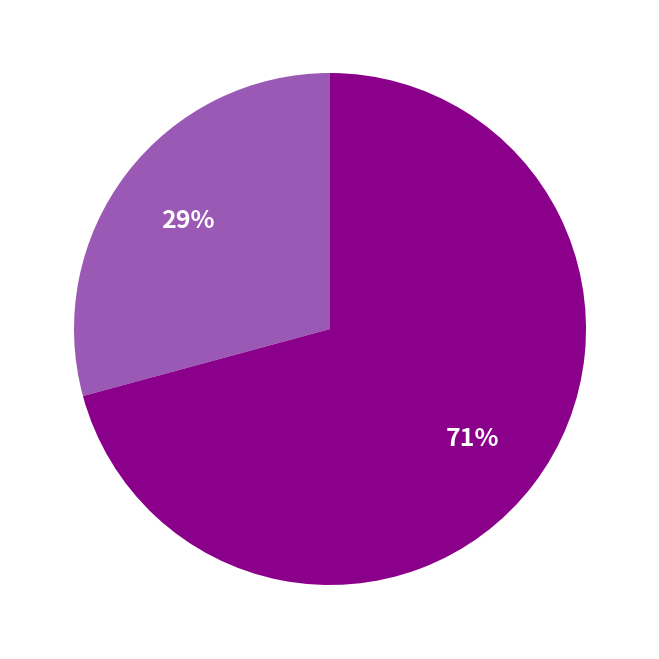

To the nearest percent, what is the average slice percentage?

50%